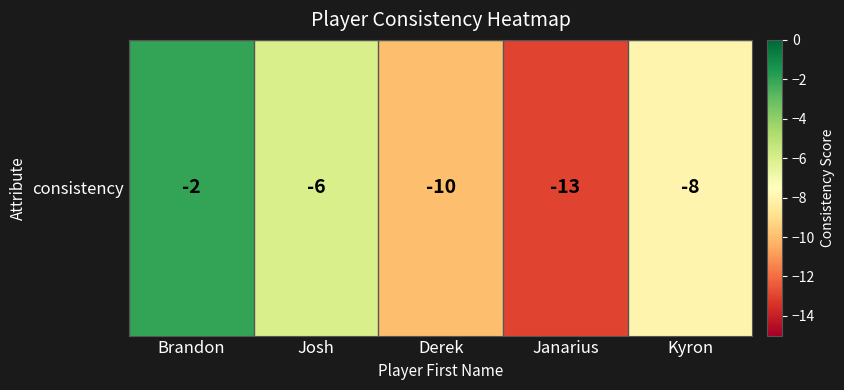

At which category does the chart reach its minimum across all series?

Janarius